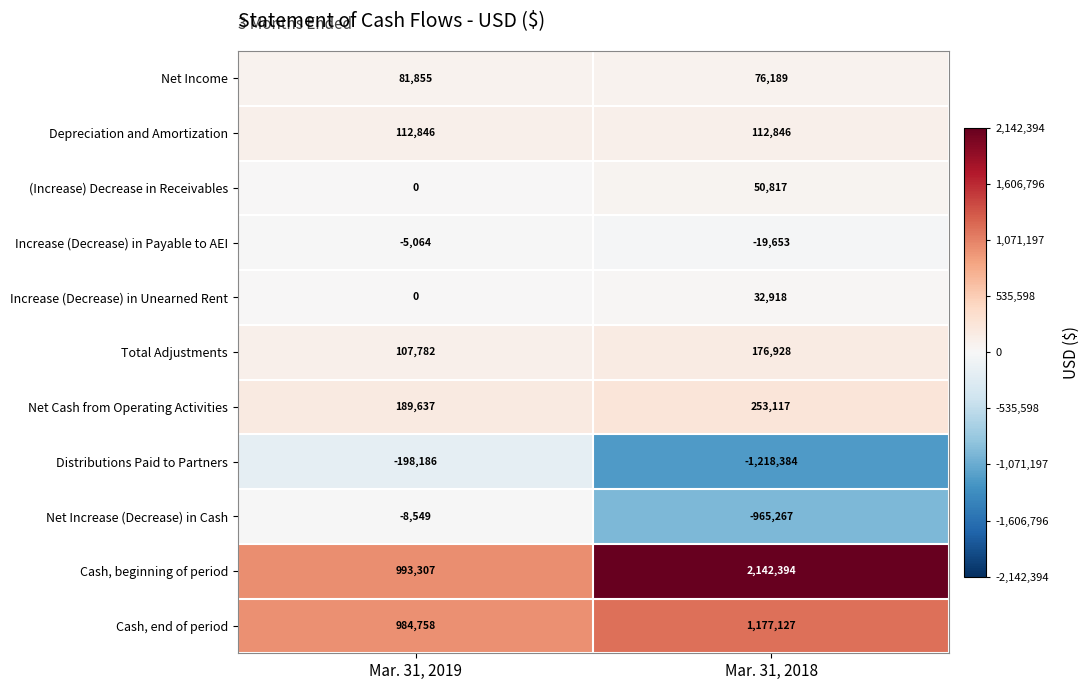

At Mar. 31, 2018, list the series in order from smallest to largest.

Distributions Paid to Partners, Net Increase (Decrease) in Cash, Increase (Decrease) in Payable to AEI, Increase (Decrease) in Unearned Rent, (Increase) Decrease in Receivables, Net Income, Depreciation and Amortization, Total Adjustments, Net Cash from Operating Activities, Cash, end of period, Cash, beginning of period